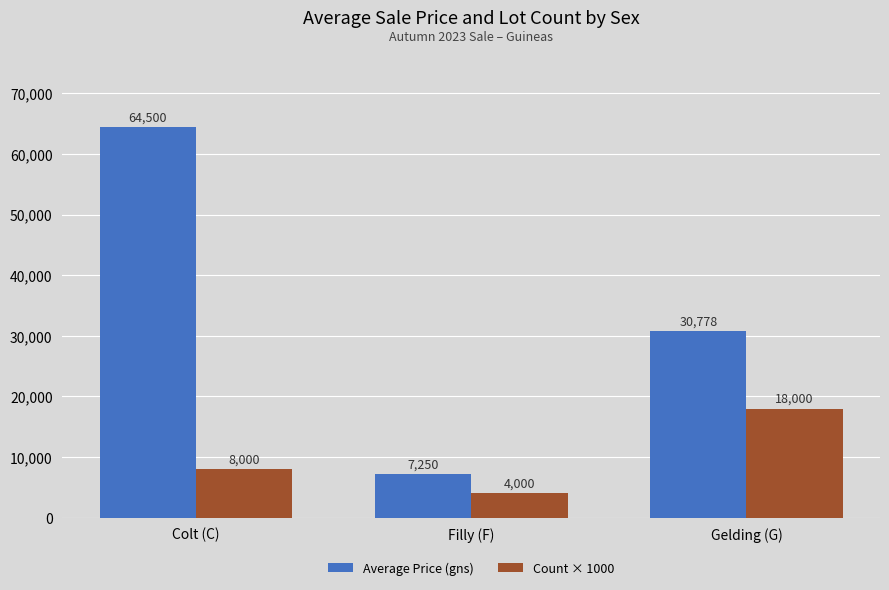

What is the maximum value shown in the chart?

64500.0